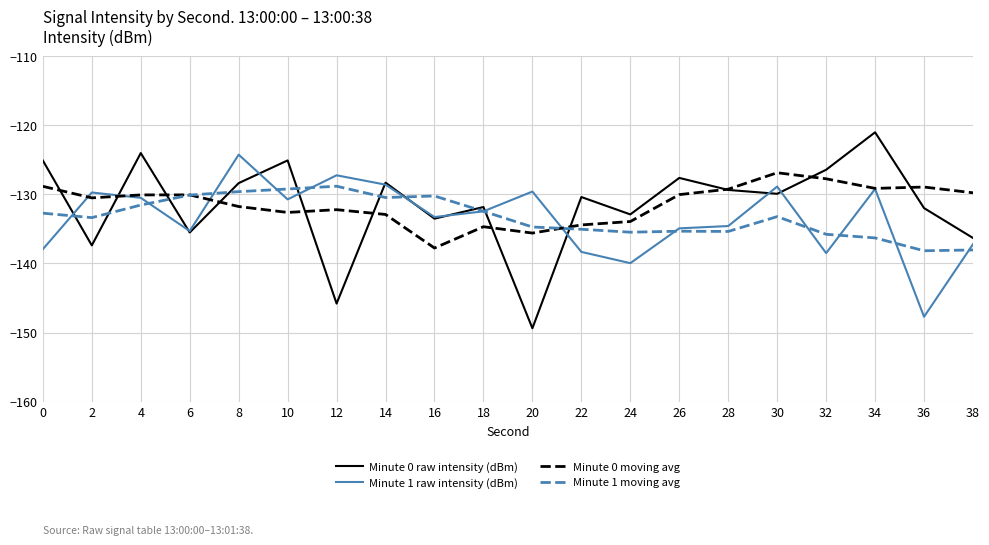

What is the total value across all series at 26?

-528.0